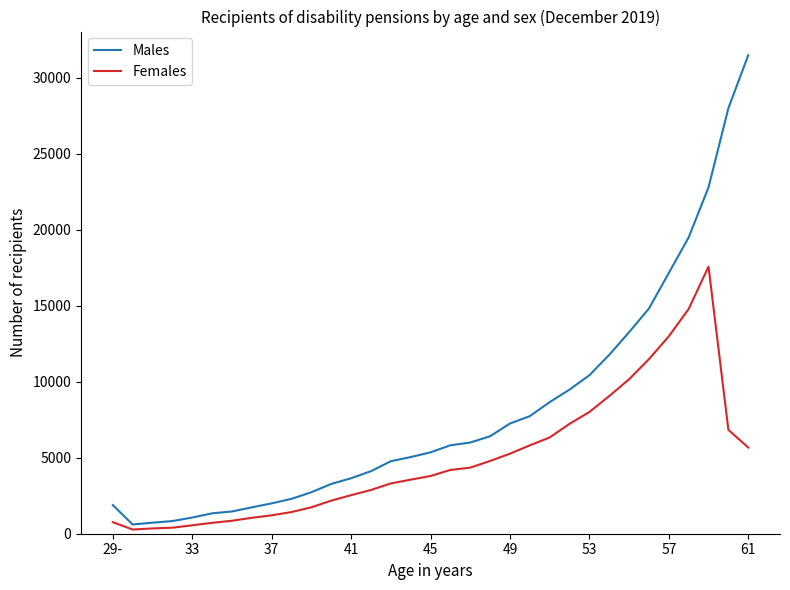

What is the greatest value displayed?

31484